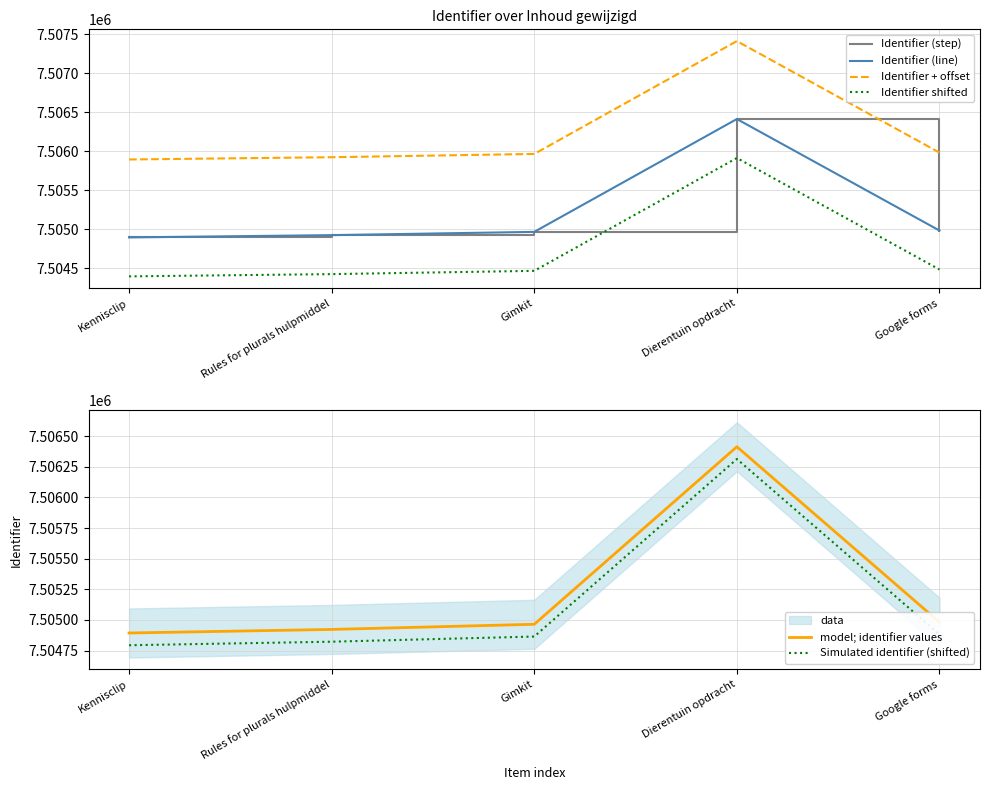

True or false: Identifier (line) and Identifier + offset intersect in this chart.

False